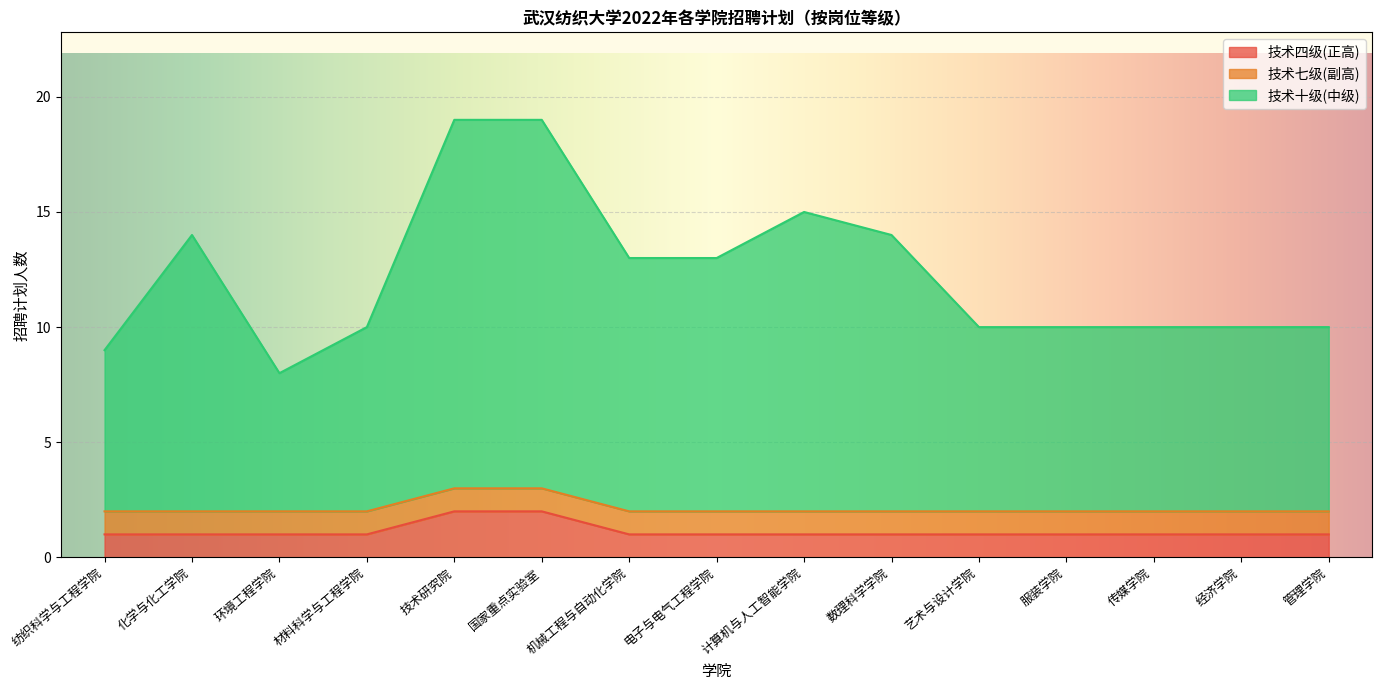

Is it true that 技术四级(正高) equals 2 at 环境工程学院?

False